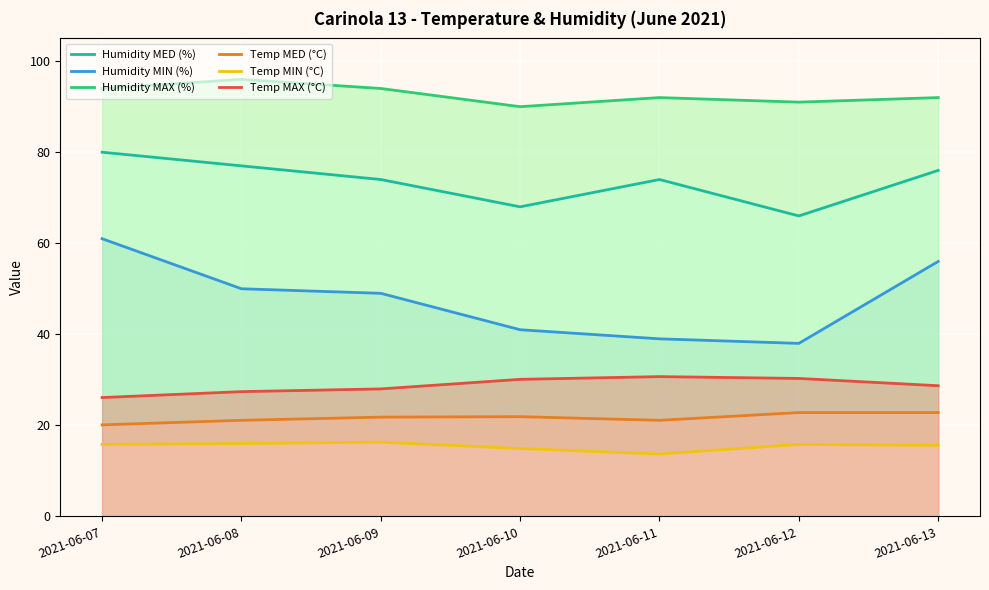

Which series has the widest spread of values?

Humidity MIN (%)